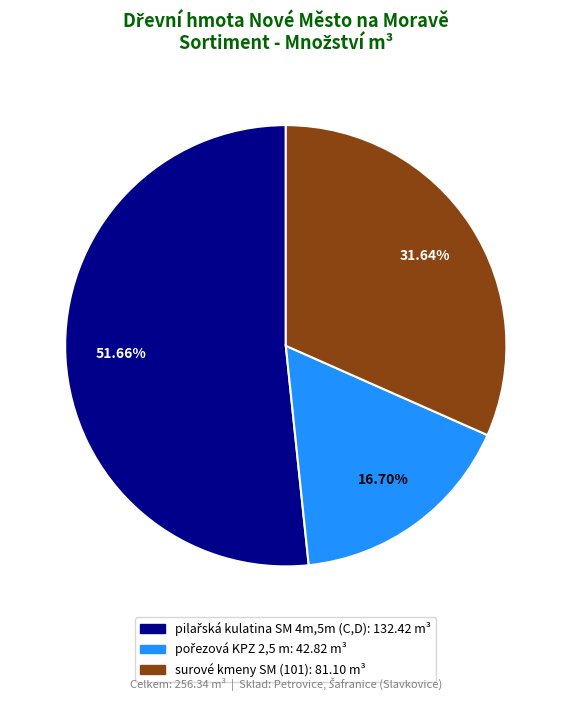

How many segments does this pie chart have?

3